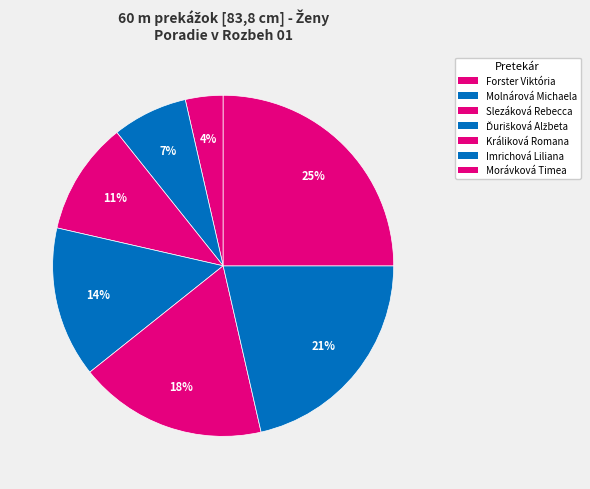

Which category has the smallest portion of the pie?

Forster Viktória